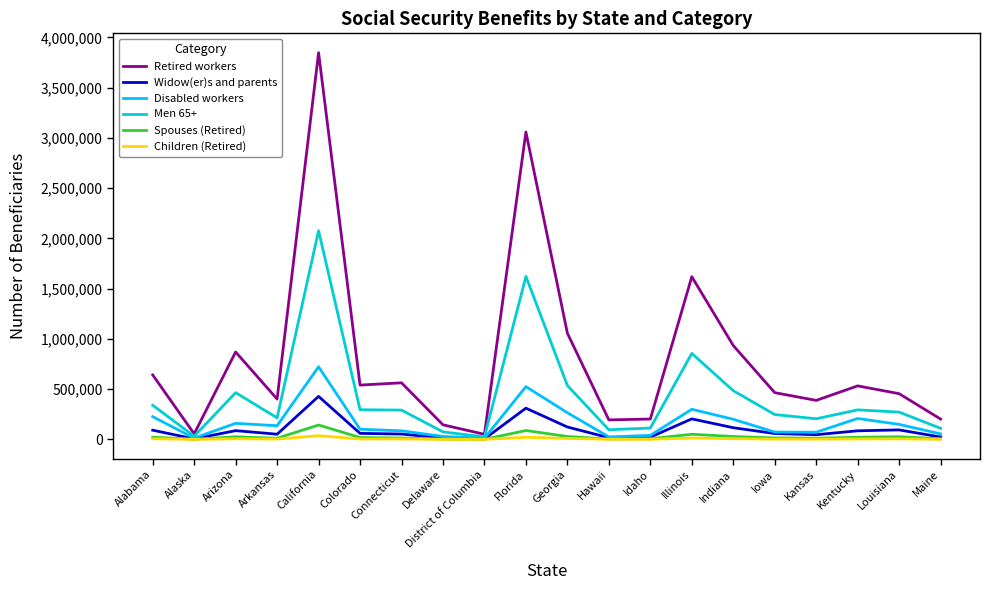

Does the chart display data point markers on the line(s)?

No